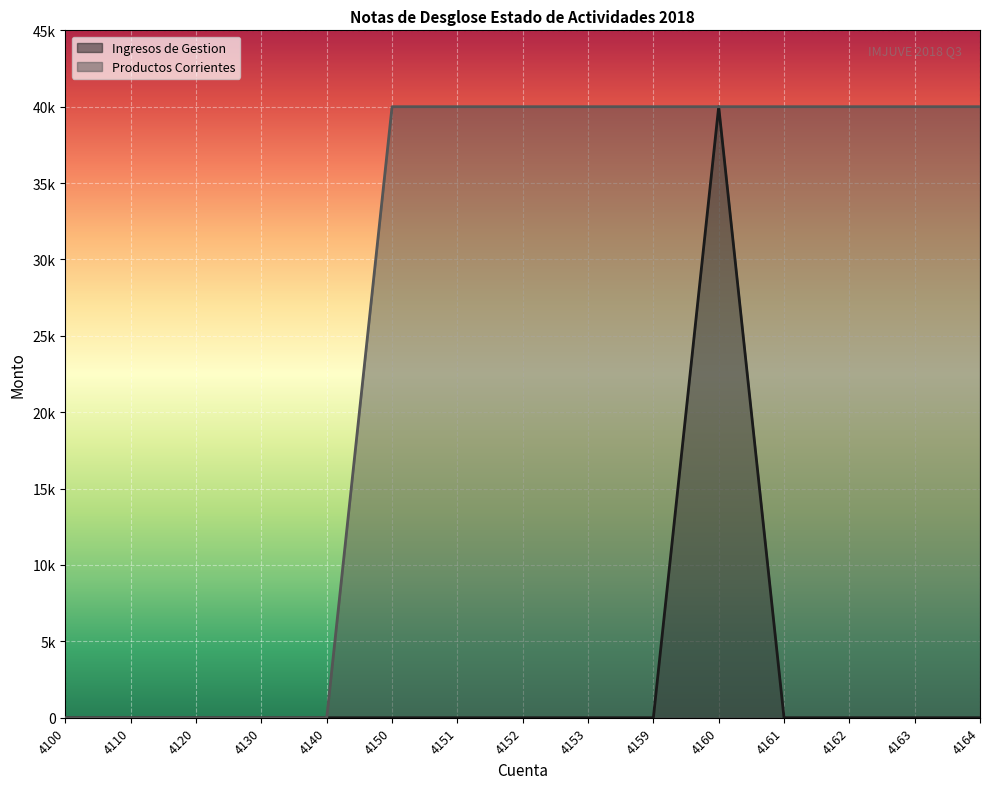

Reading left to right, extract all data points from this chart.

Ingresos de Gestion: 4100=0	4110=0	4120=0	4130=0	4140=0	4150=0	4151=0	4152=0	4153=0	4159=0	4160=40000	4161=0	4162=0	4163=0	4164=0
Productos Corrientes: 4100=0	4110=0	4120=0	4130=0	4140=0	4150=40000	4151=40000	4152=40000	4153=40000	4159=40000	4160=40000	4161=40000	4162=40000	4163=40000	4164=40000